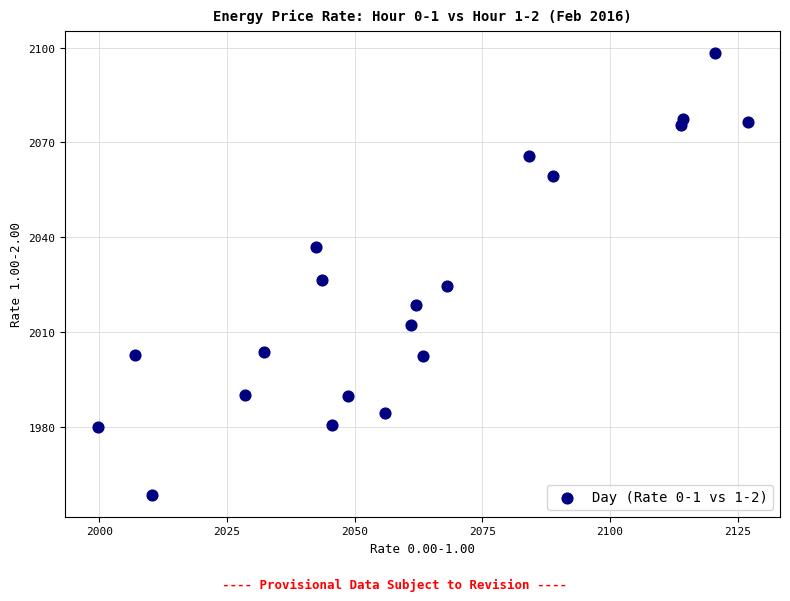

What Y value in the scatter plot is closest to 2028?

2026.4